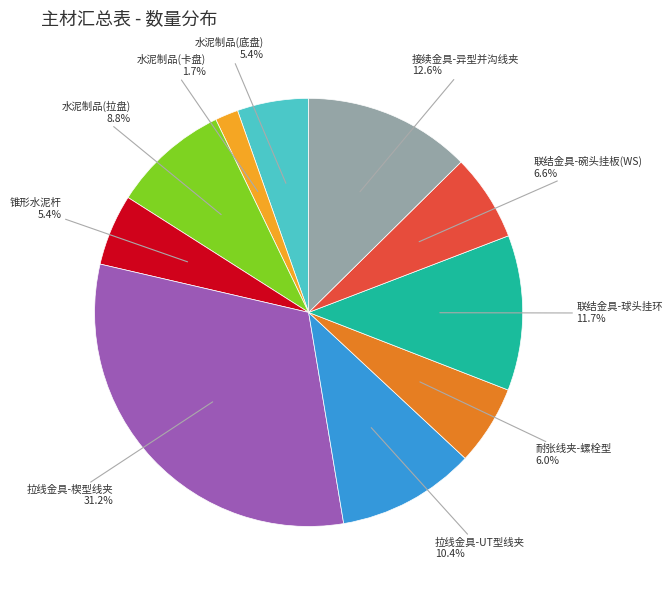

Is there a majority slice in this chart?

No